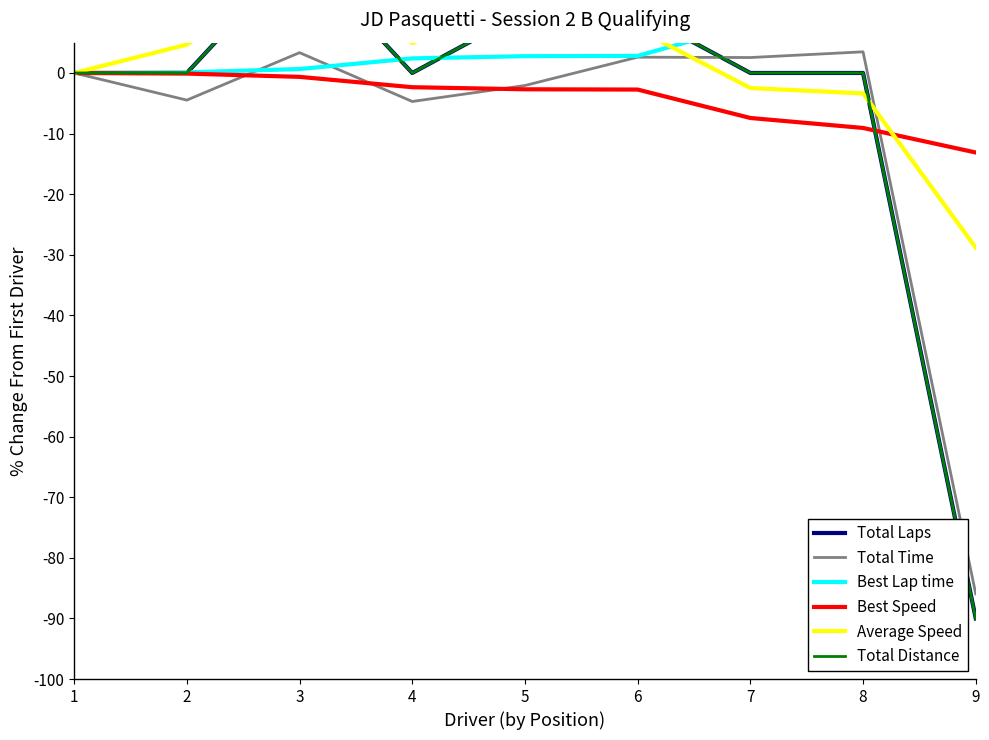

Rank the categories by Total Distance value from highest to lowest.

3, 5, 6, 1, 2, 4, 7, 8, 9